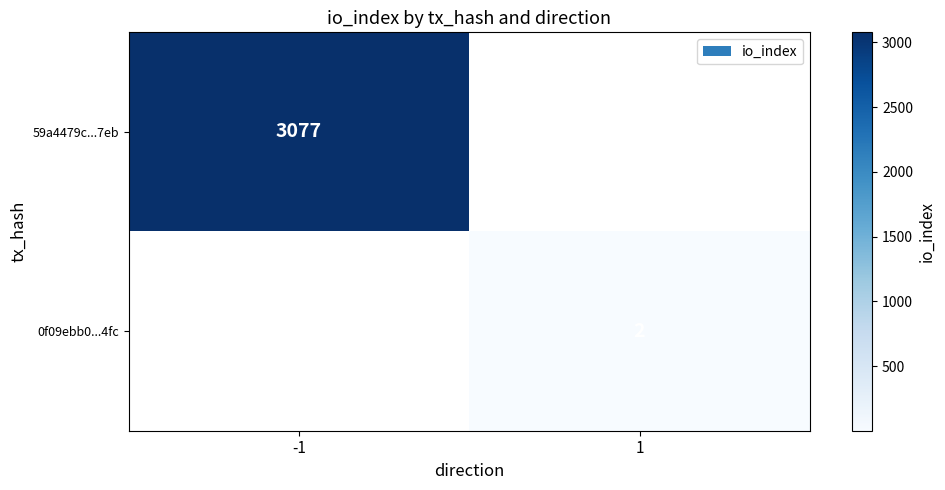

The value of 59a4479c...7eb at -1 is 960. True or false?

False